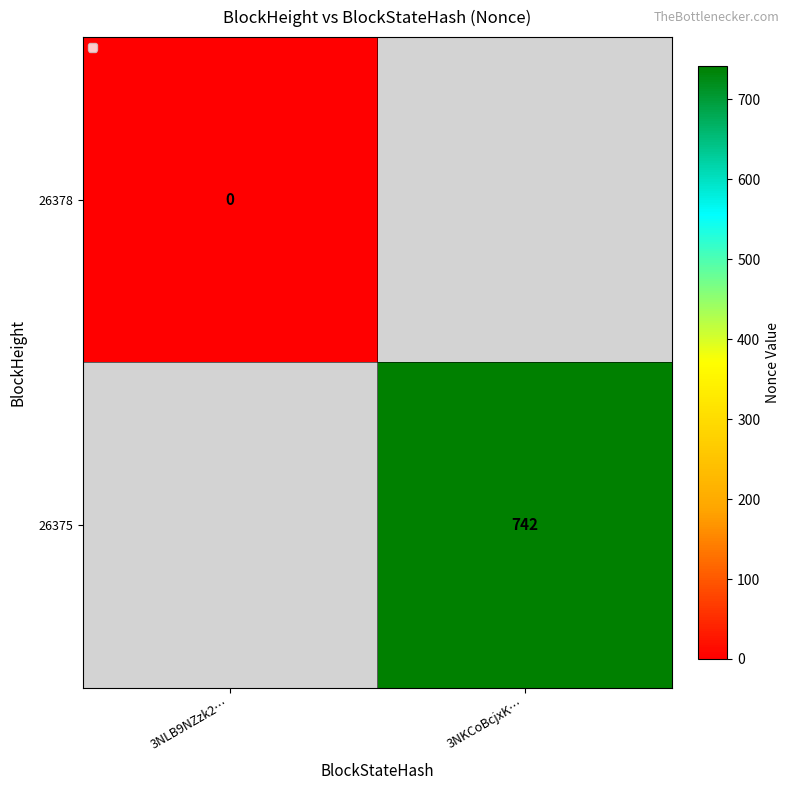

Is it true that 26375 equals 742 at 3NKCoBcjxK…?

True